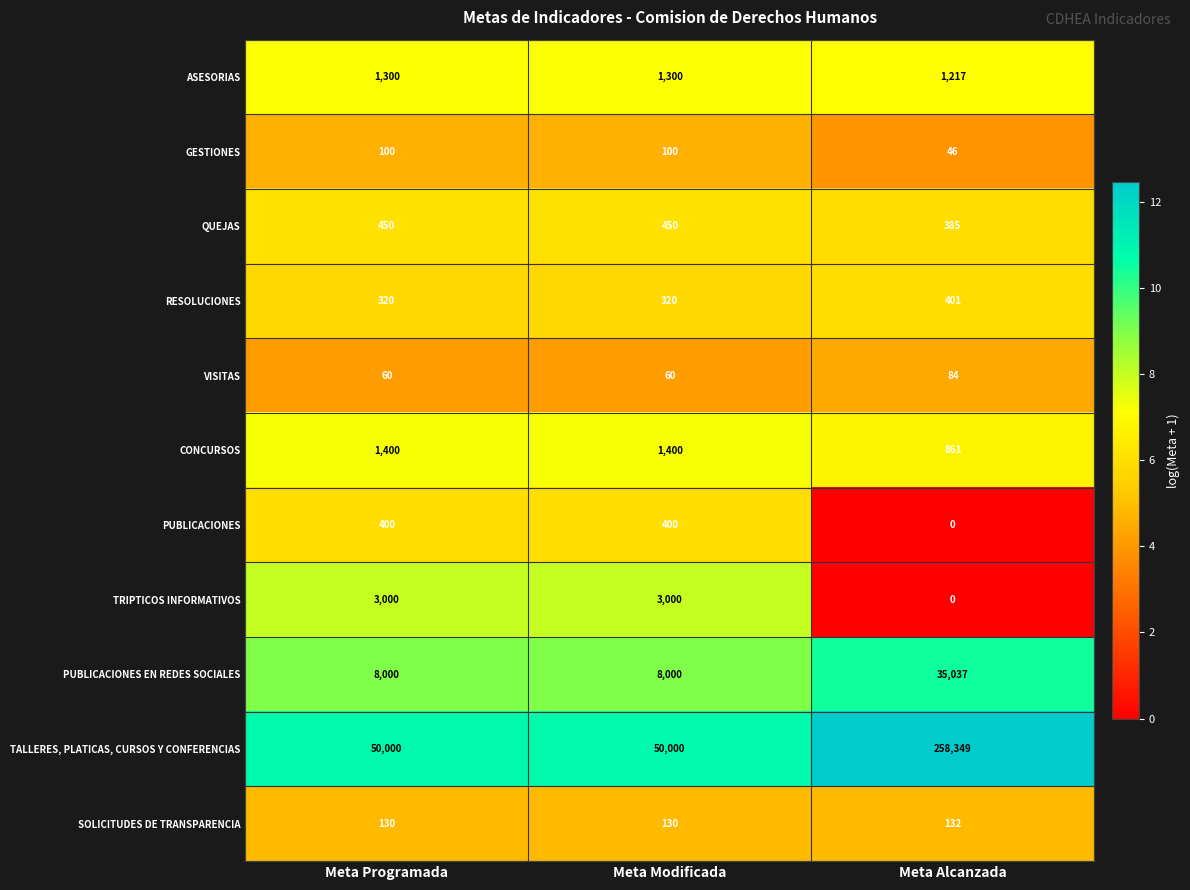

Which series has the largest total across all categories?

TALLERES, PLATICAS, CURSOS Y CONFERENCIAS